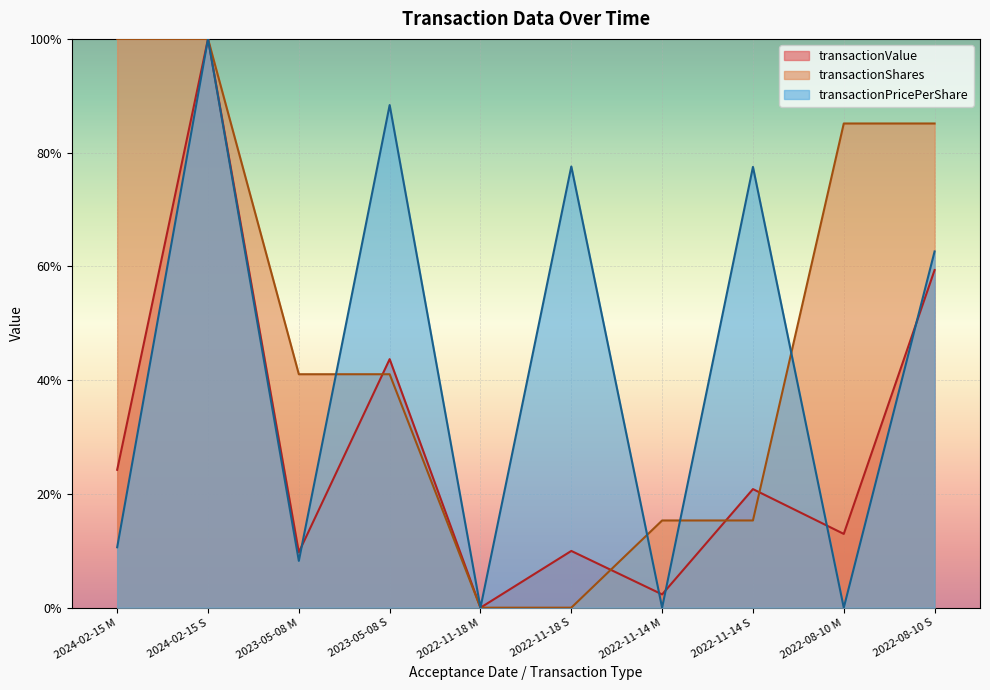

What is the average value of the transactionValue series?

0.3